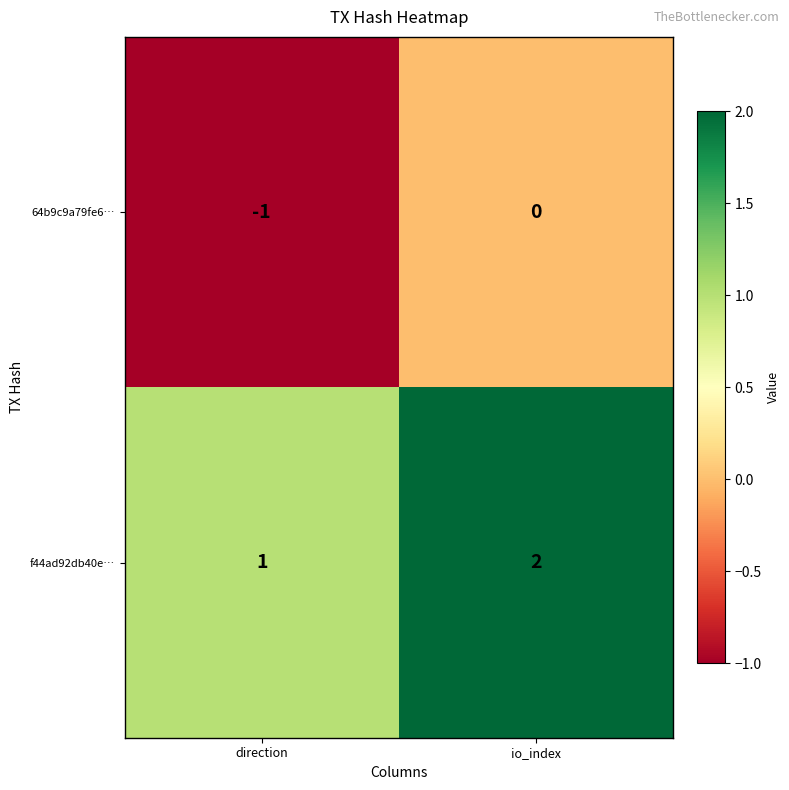

The value of 64b9c9a79fe6… at io_index is 0. True or false?

True